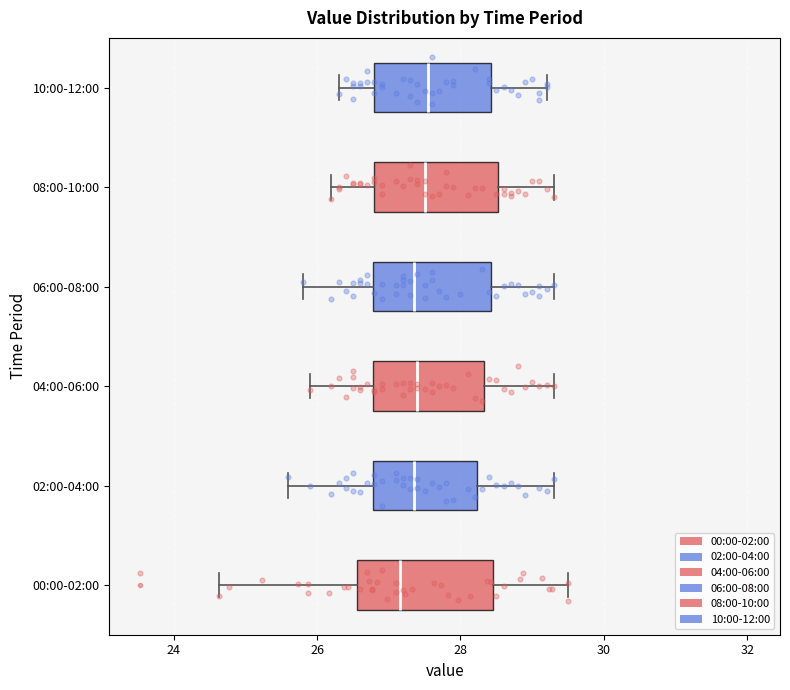

Which box's median line is the furthest to the left?

00:00-02:00